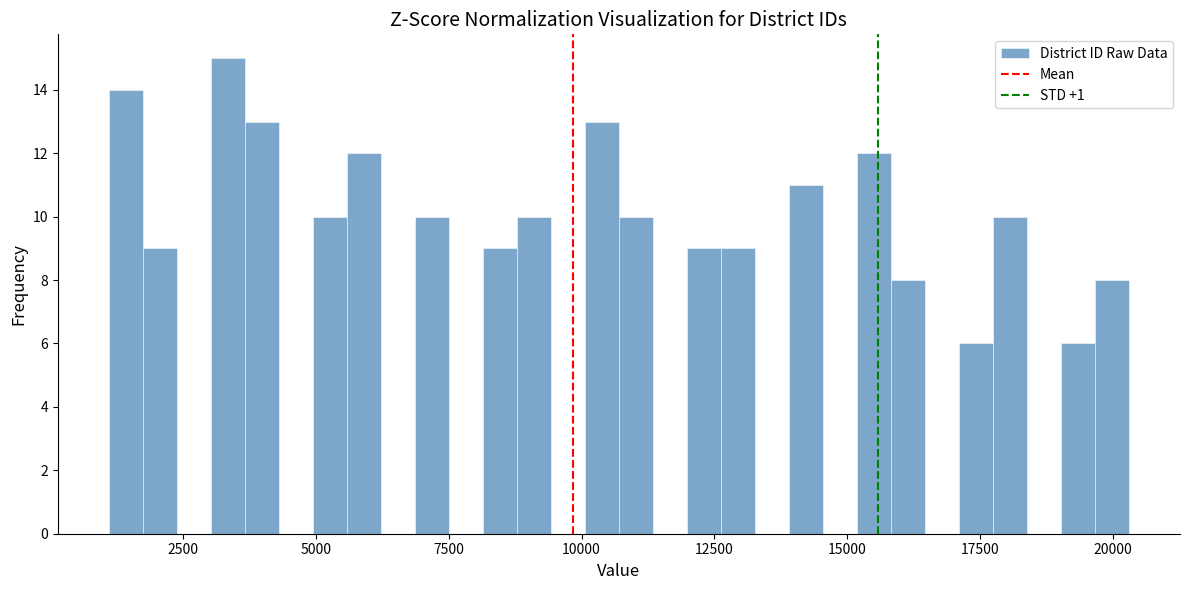

Read against the x-axis, roughly where is the centre of the tallest bar?

3500